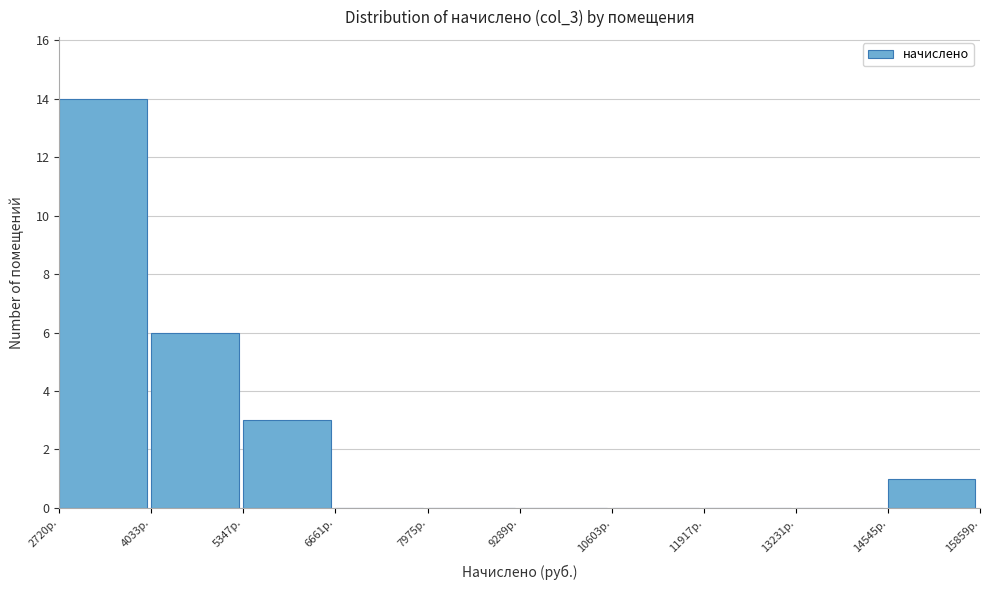

How tall is the bar that spans 4000 to 5400 on the x-axis? Neither the bar edges nor the heights are printed on the chart, so give them approximately, as read against the axes.

6